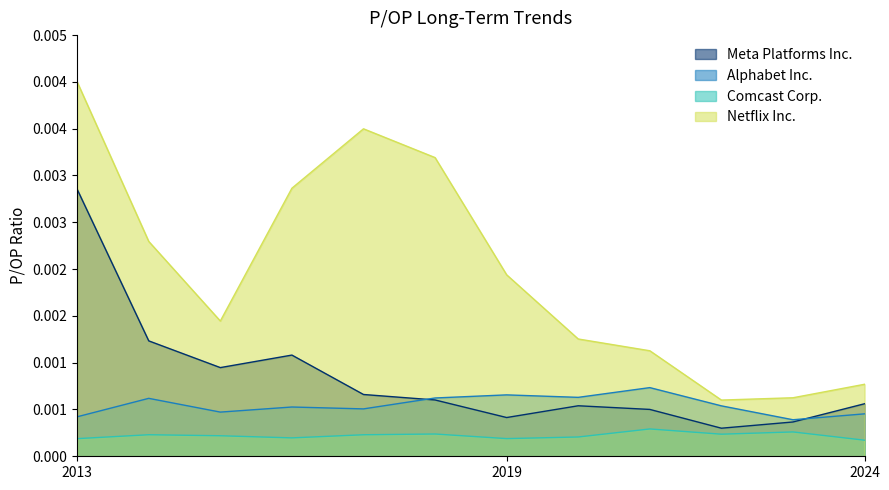

At which category does Meta Platforms Inc. reach its first local valley?

2015-01-29